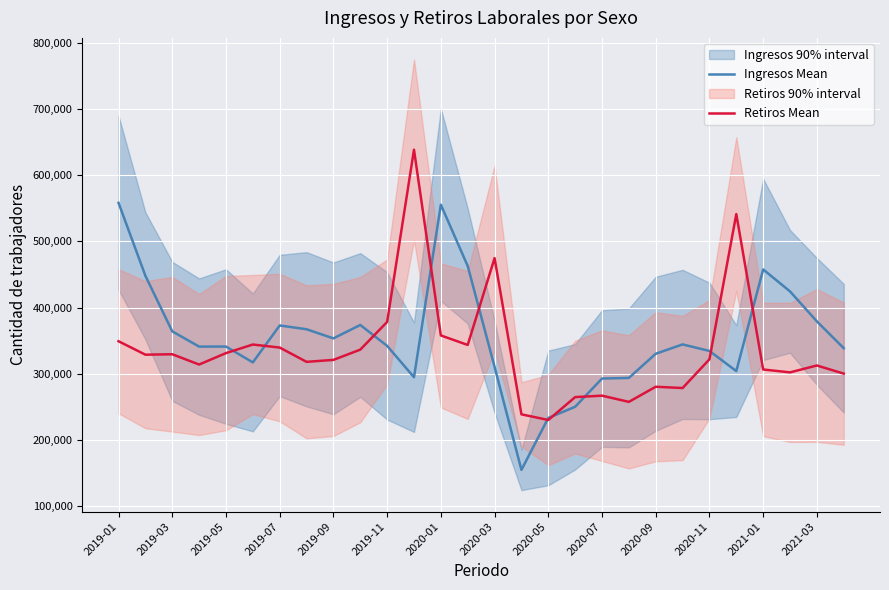

What is the maximum value for Ingresos Mean?

558491.0